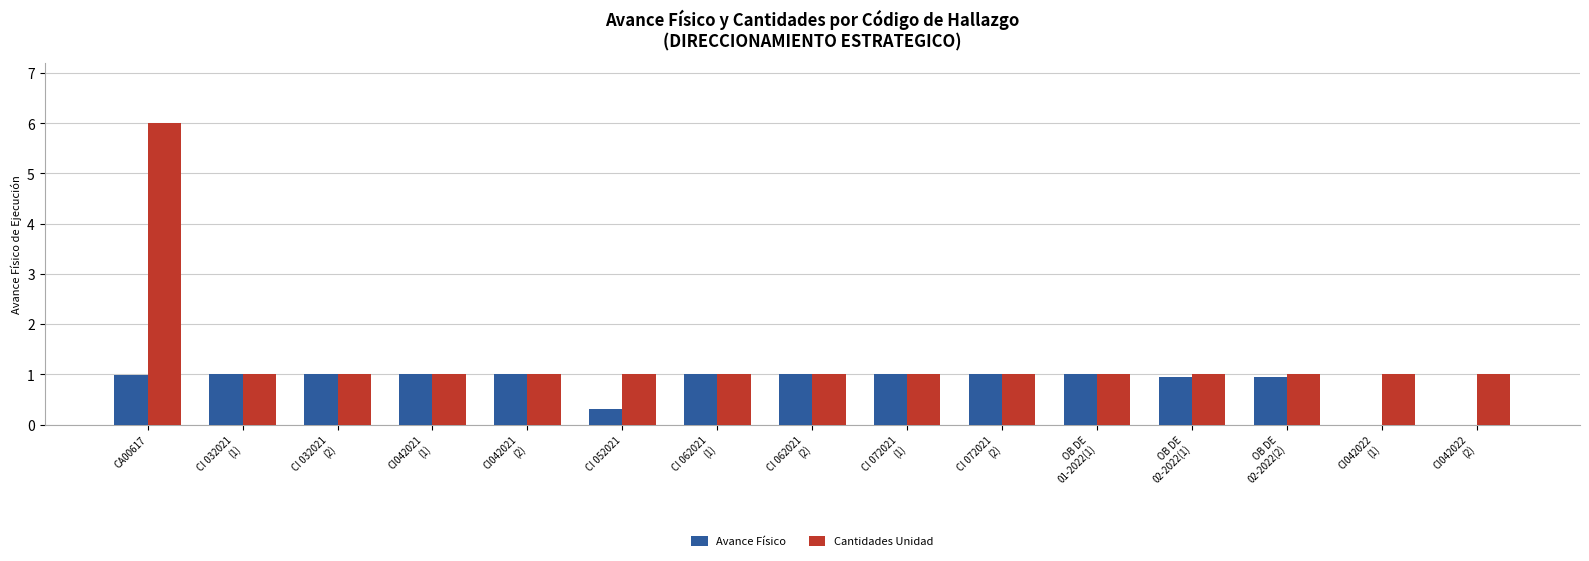

The Avance Físico series shows 1.4 at OB DE
02-2022(2). True or false?

False